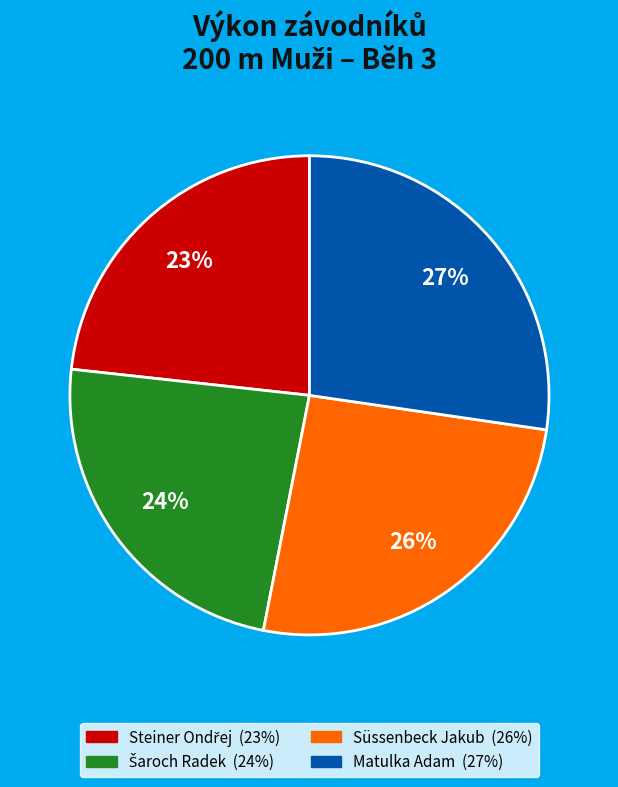

To the nearest percent, what is the average slice percentage?

25%